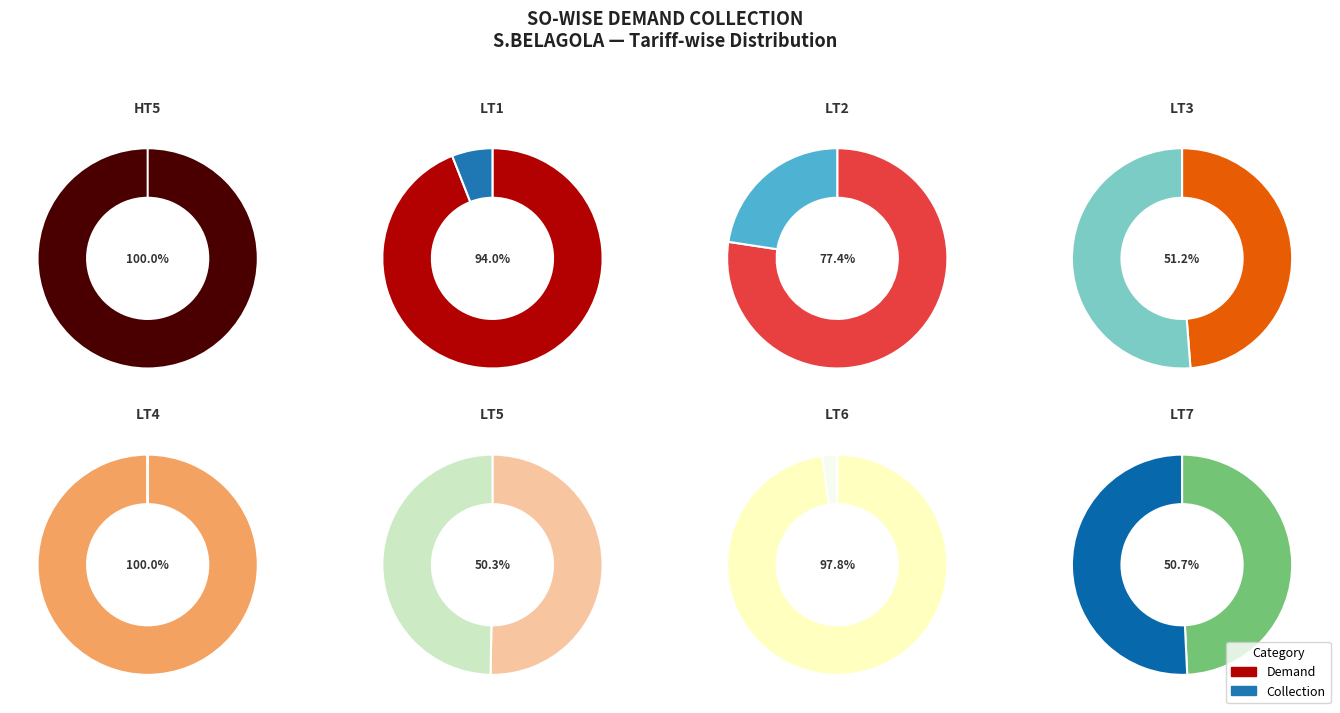

To the nearest percent, what percentage of the pie is LT1?

1%